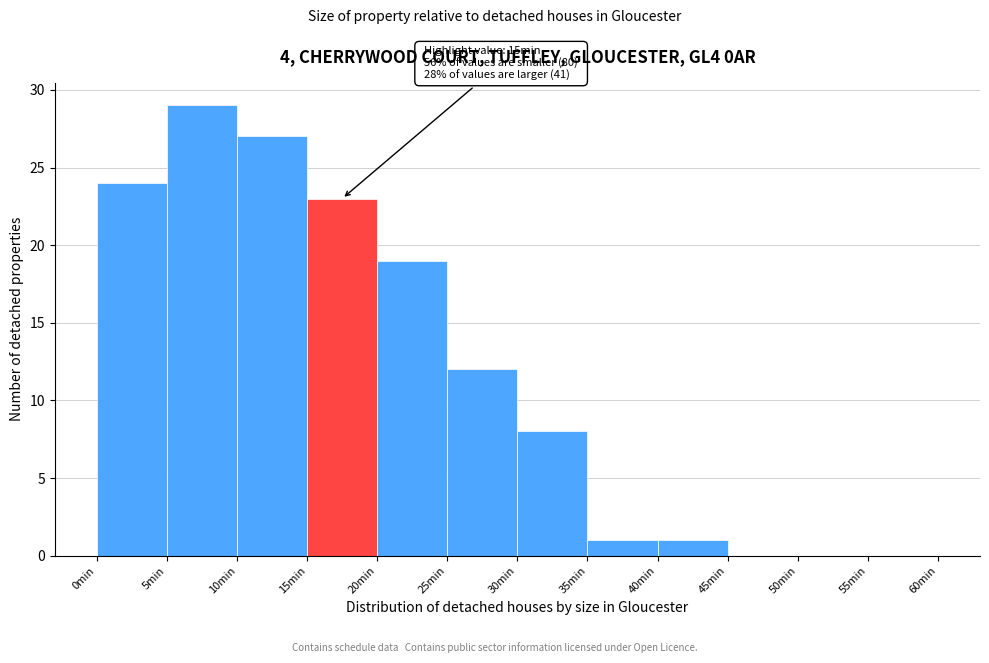

Which range on the x-axis has the tallest bar?

5 to 10